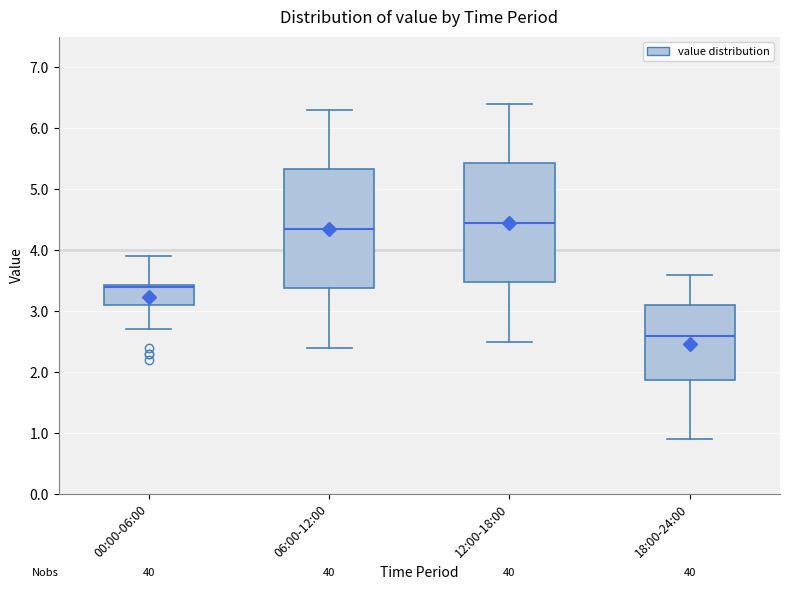

Where is the lower edge of the box for 00:00-06:00 on the y-axis? The values are not printed on the chart, so give them approximately, as read against the axis.

3.1